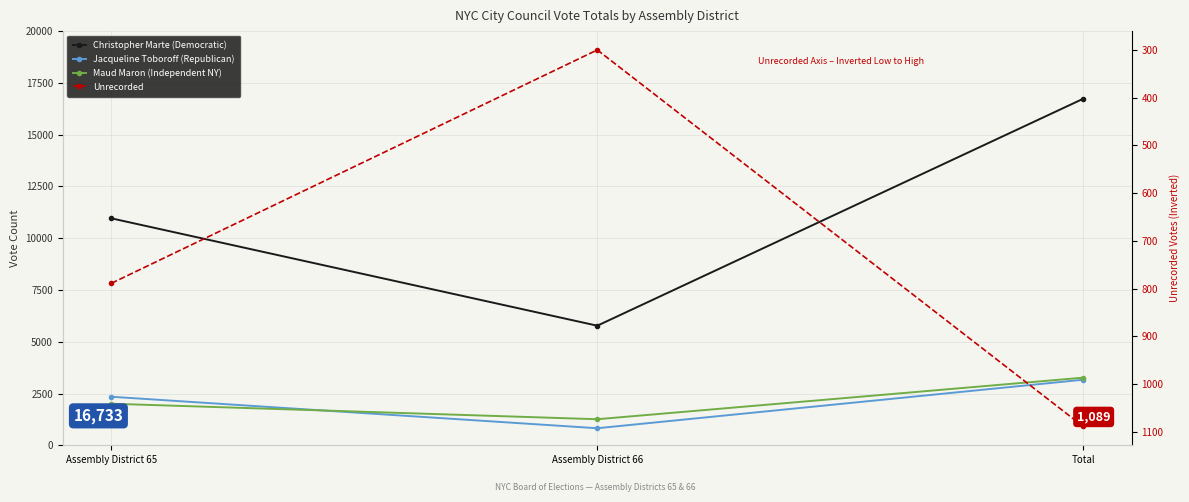

What are all the series names shown in the legend?

Christopher Marte (Democratic), Jacqueline Toboroff (Republican), Maud Maron (Independent NY), Unrecorded